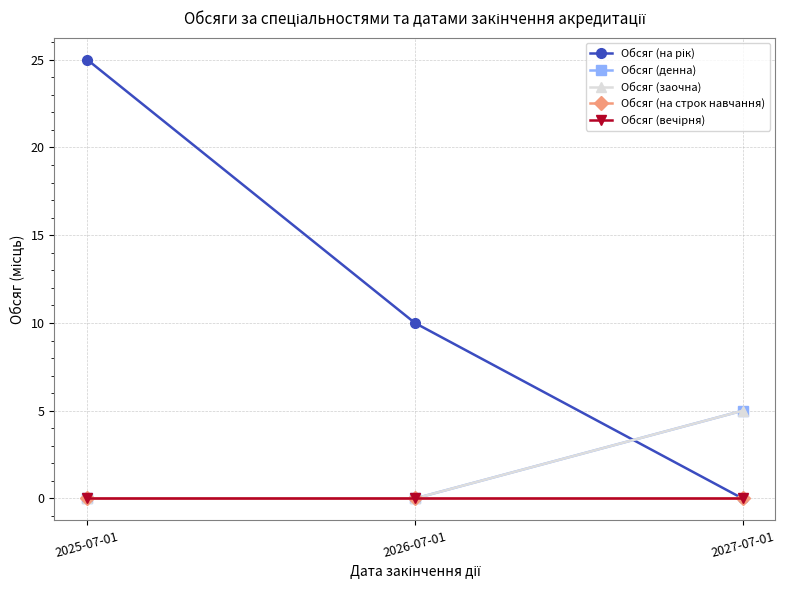

The value of Обсяг (денна) at 2025-07-01 is 0. True or false?

True